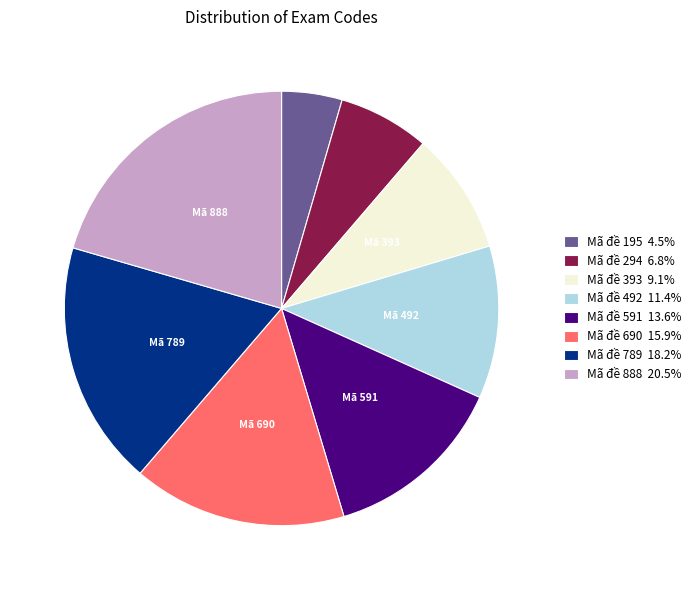

How many segments does this pie chart have?

8